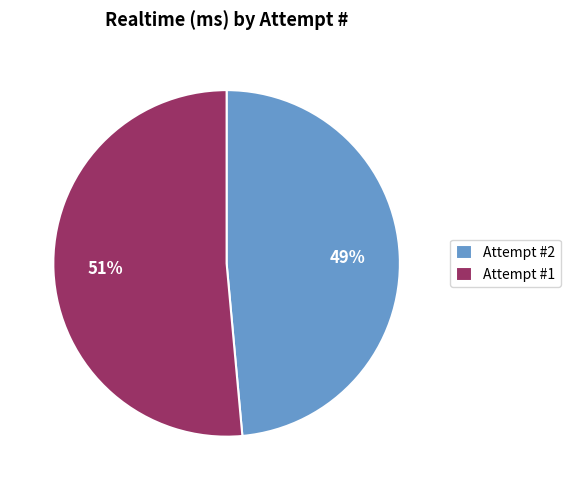

True or false: Attempt #1 accounts for 51% of the total.

True